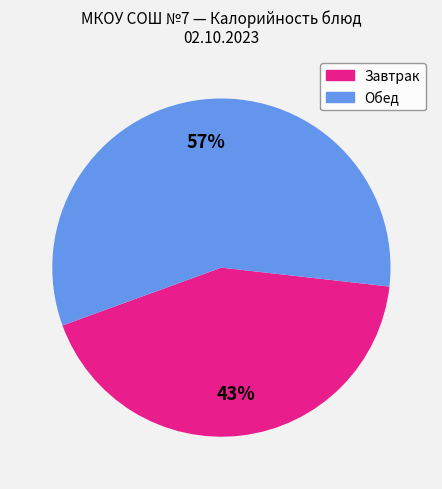

Does any single category account for the majority?

Yes